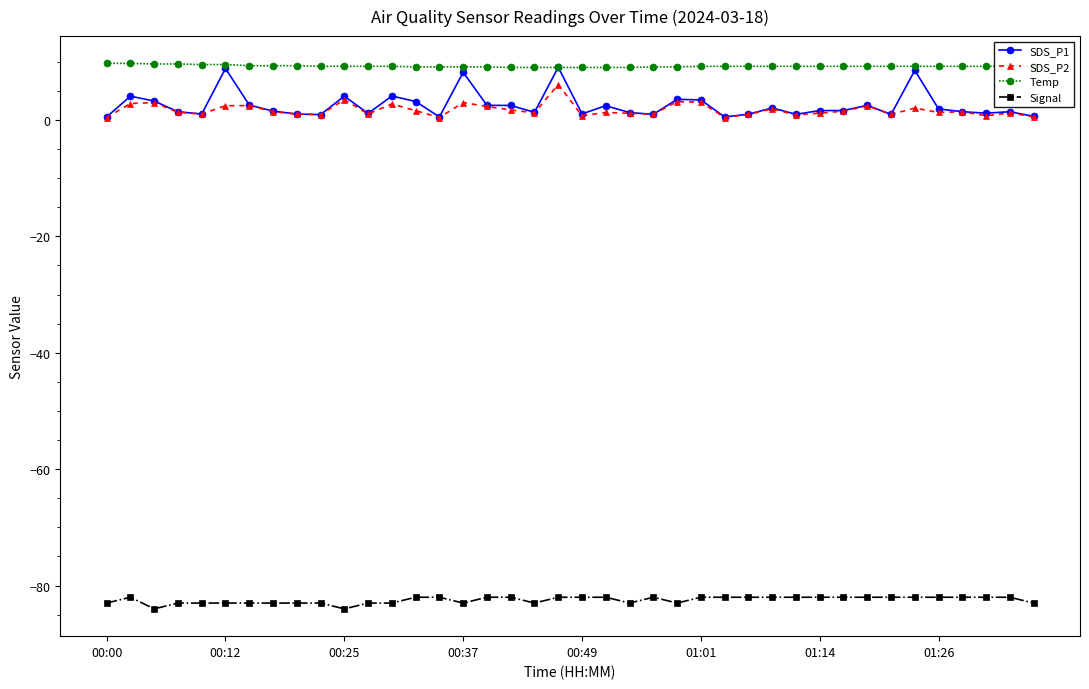

True or false: Signal has more than 0 points higher than both neighbors.

True